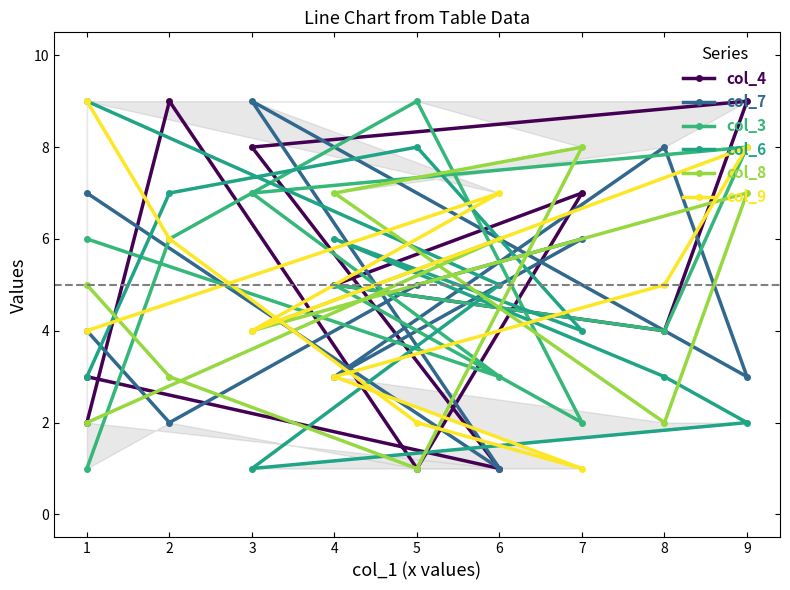

Which series has the widest spread of values?

col_4